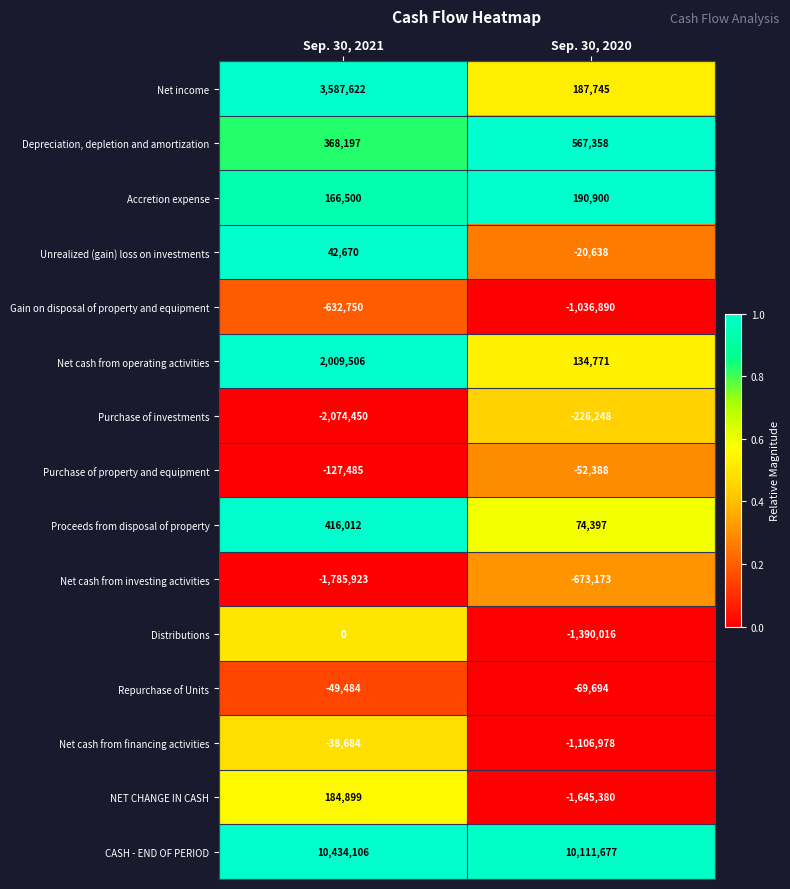

The value of Depreciation, depletion and amortization at Sep. 30, 2020 is 160919. True or false?

False